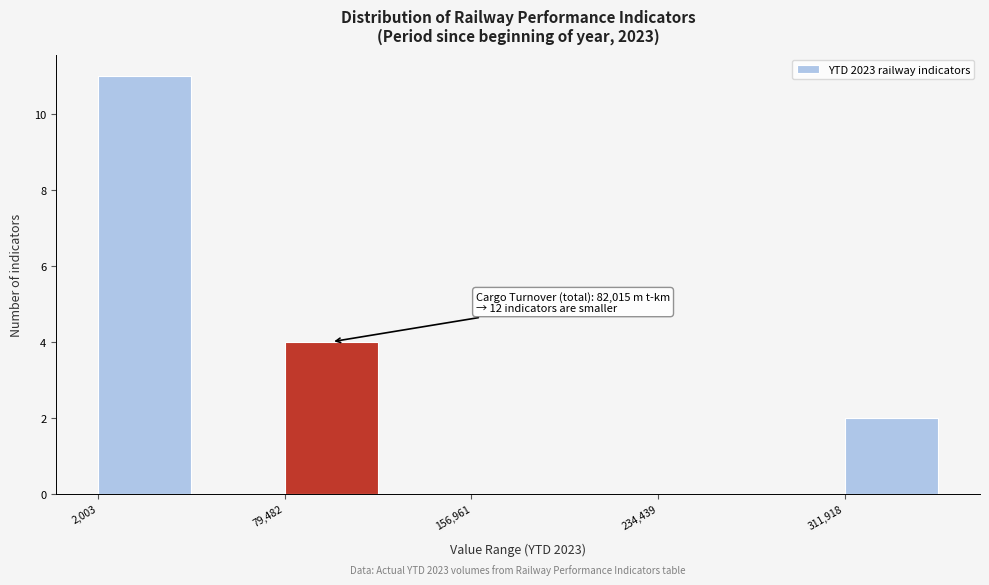

Around what value on the x-axis is the tallest bar? Give the approximate position of its centre, as read against the axis.

20000